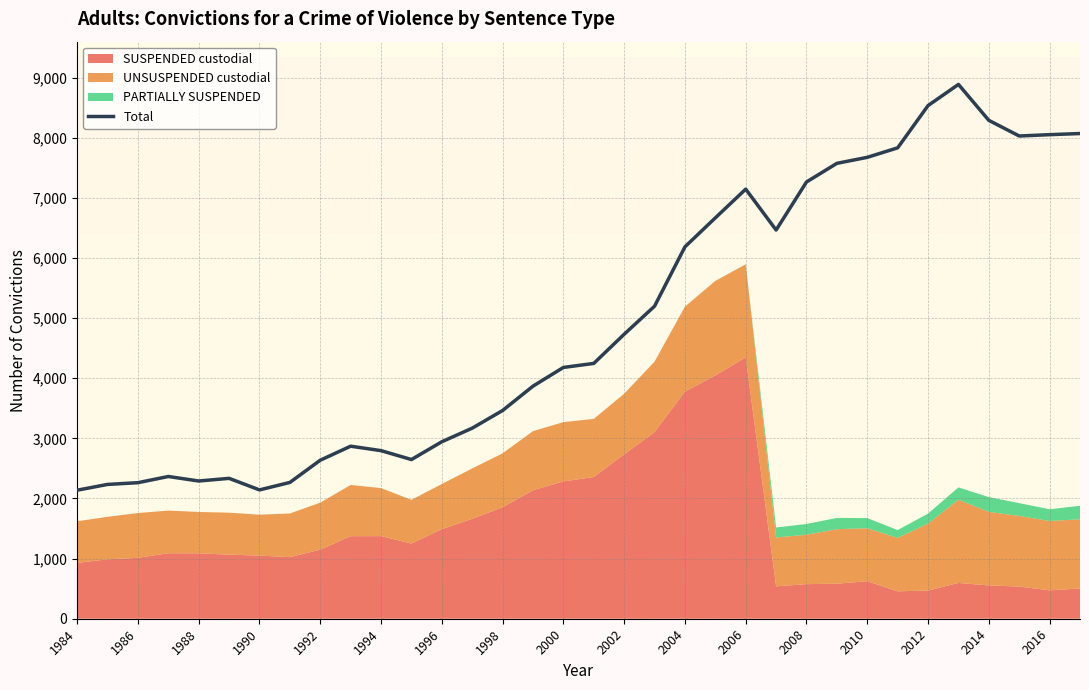

Is it true that Total equals 8052 at 2016?

True